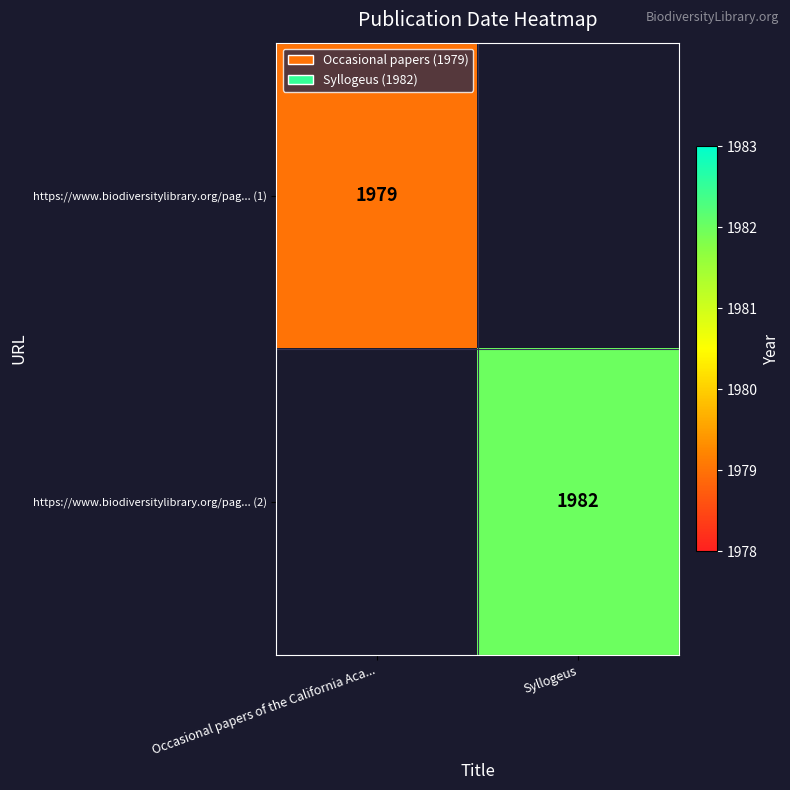

The https://www.biodiversitylibrary.org/pag... (2) series shows 439 at Syllogeus. True or false?

False